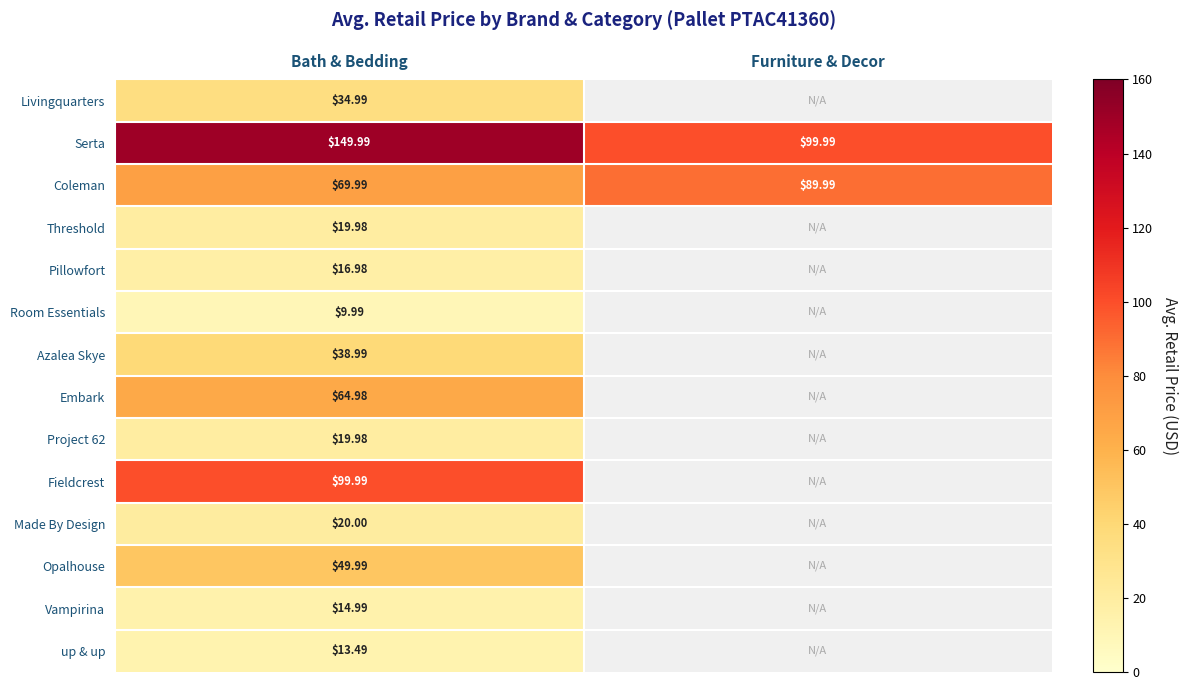

Between Furniture & Decor and Bath & Bedding, which is larger?

Bath & Bedding